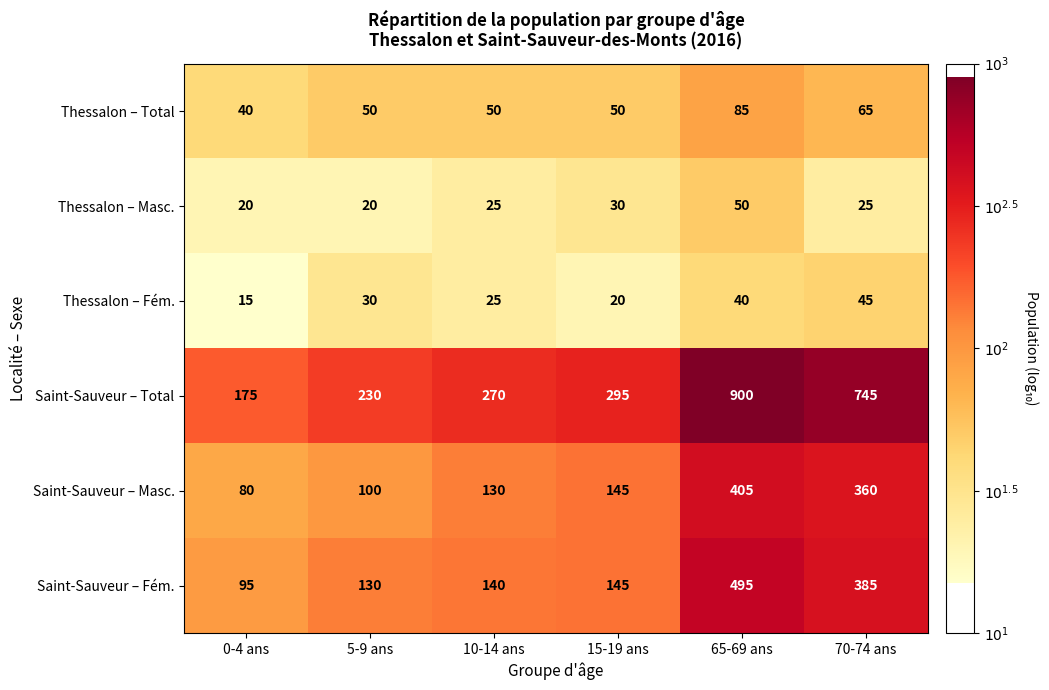

What is the smallest value displayed?

15